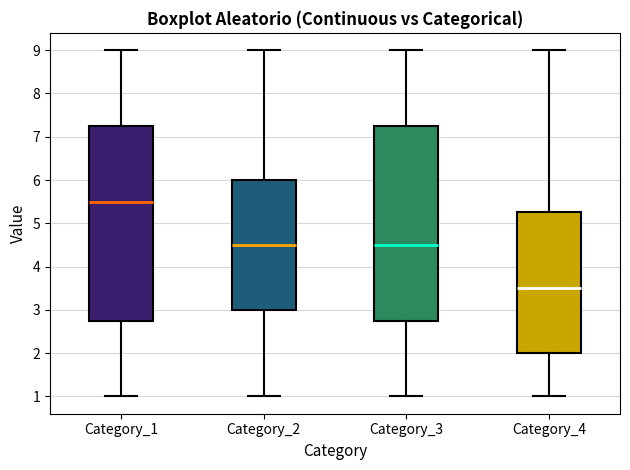

Where does the median line of the box for Category_1 sit on the y-axis? The values are not printed on the chart, so give them approximately, as read against the axis.

5.5